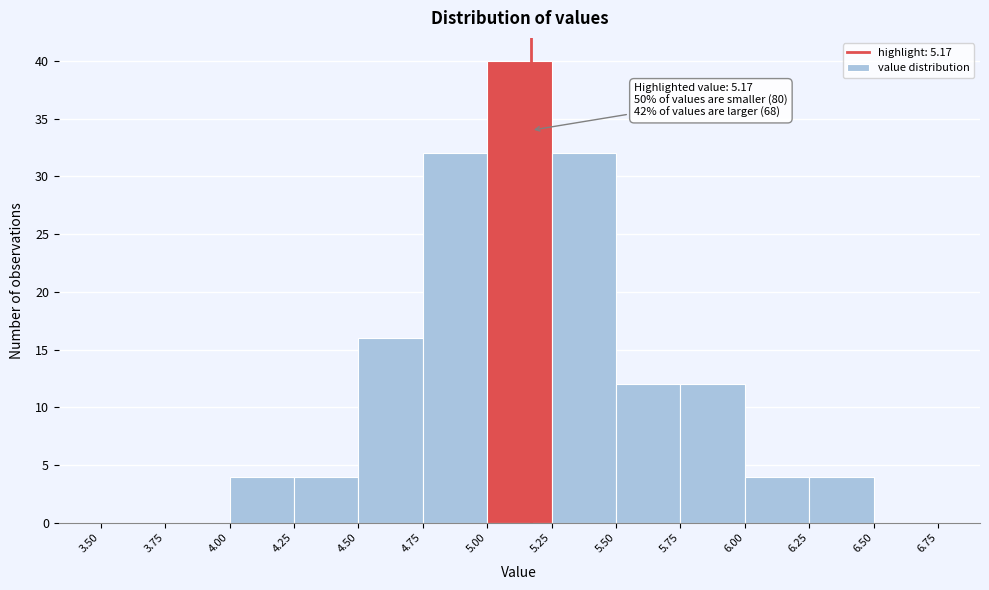

Over which range of the x-axis is the bar tallest?

5.00 to 5.25